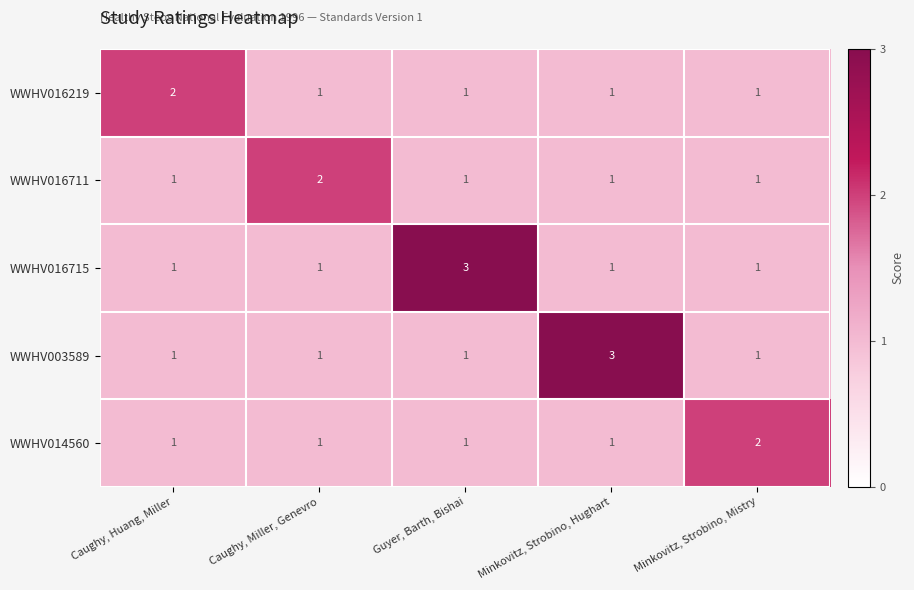

True or false: WWHV014560 has a value of 1 at Guyer, Barth, Bishai.

True